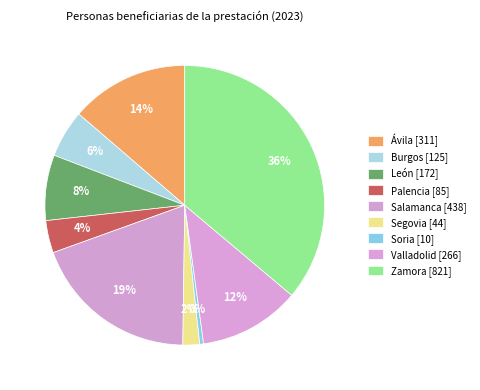

Which category has the biggest portion of the pie?

Zamora